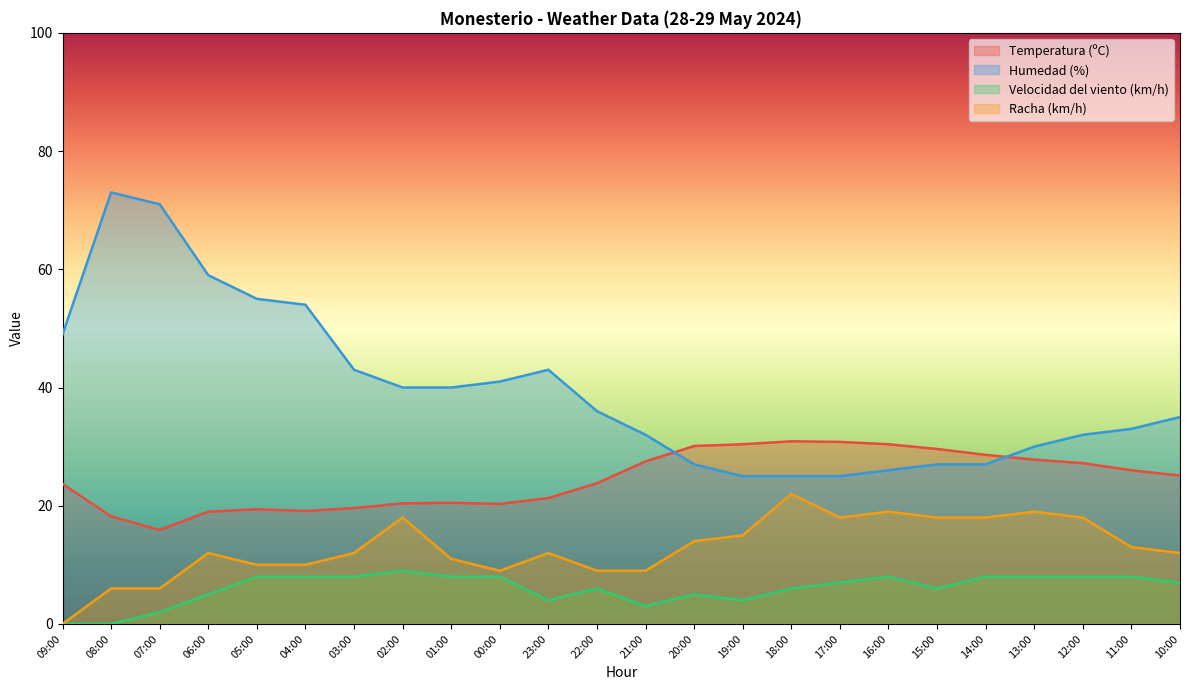

What is the maximum value shown in the chart?

73.0